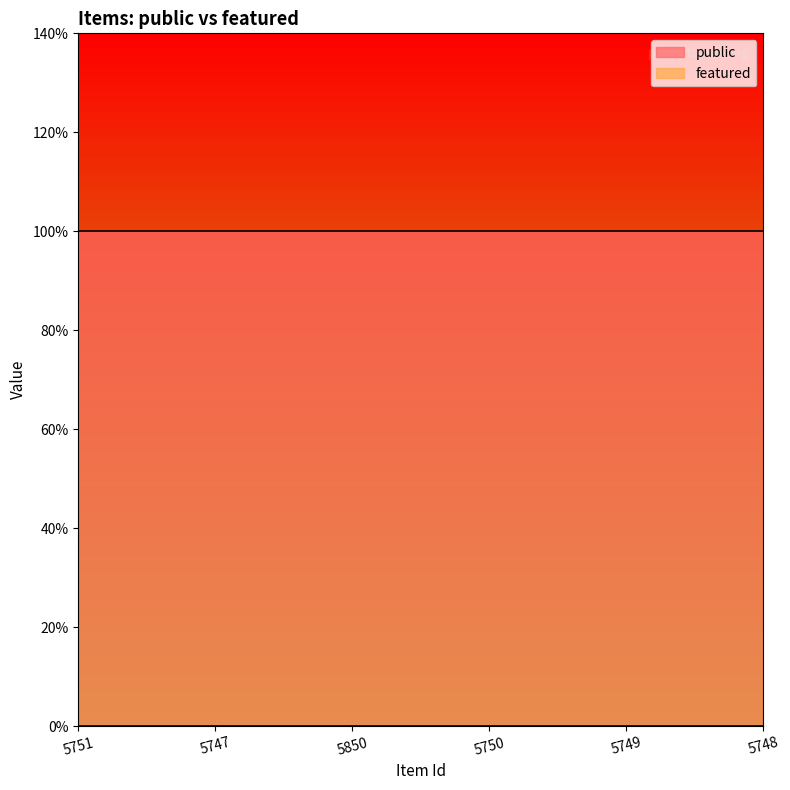

At how many categories does at least one series exceed 0?

6